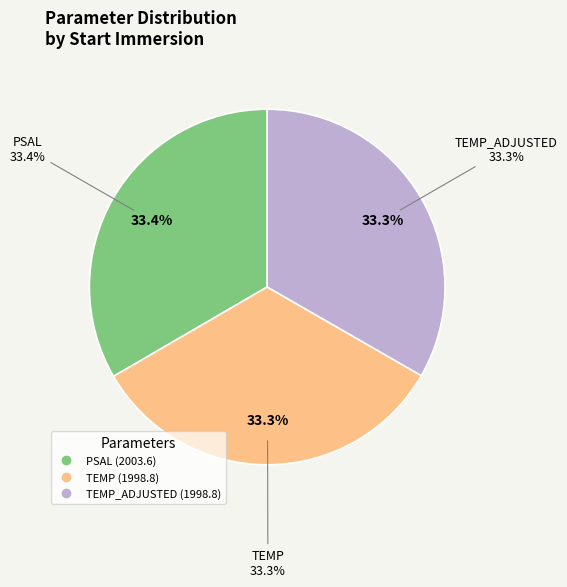

Is it true that PSAL is 33% of the pie?

True